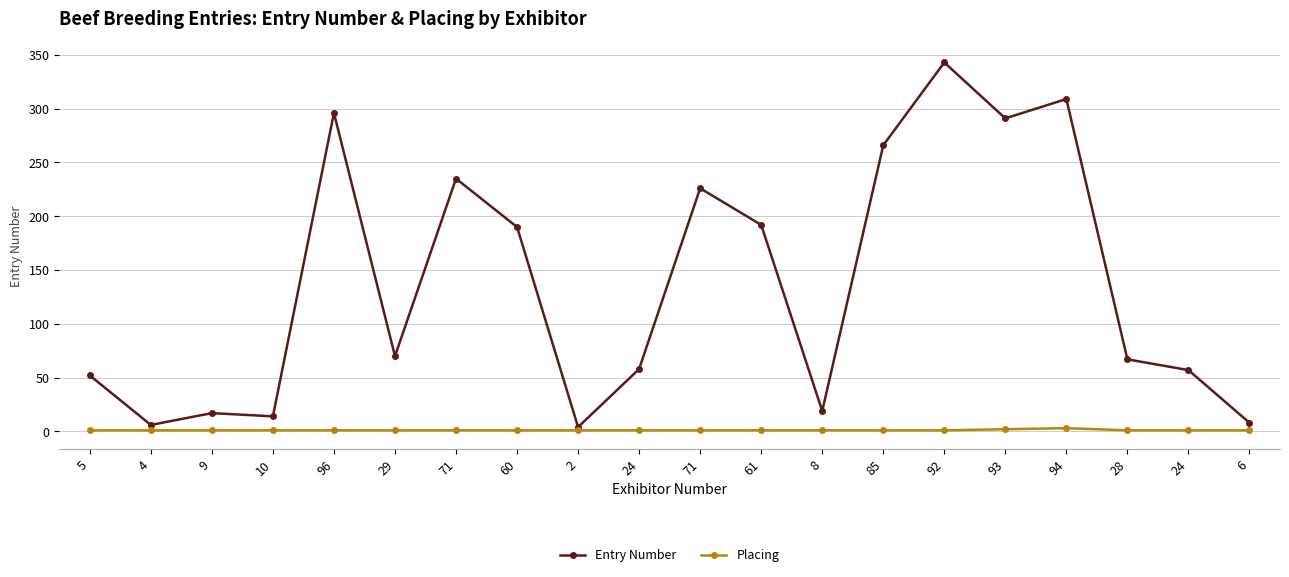

What are all the series names shown in the legend?

Entry Number, Placing